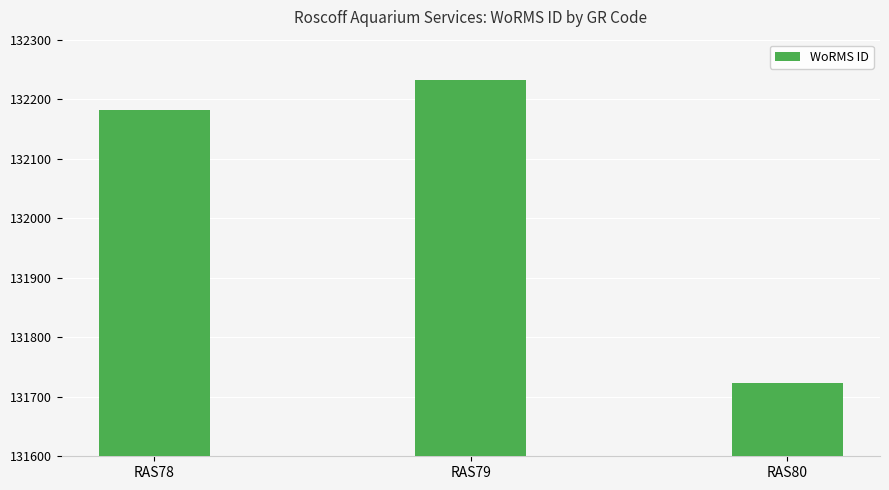

The chart shows a value of 210568 at RAS80. True or false?

False